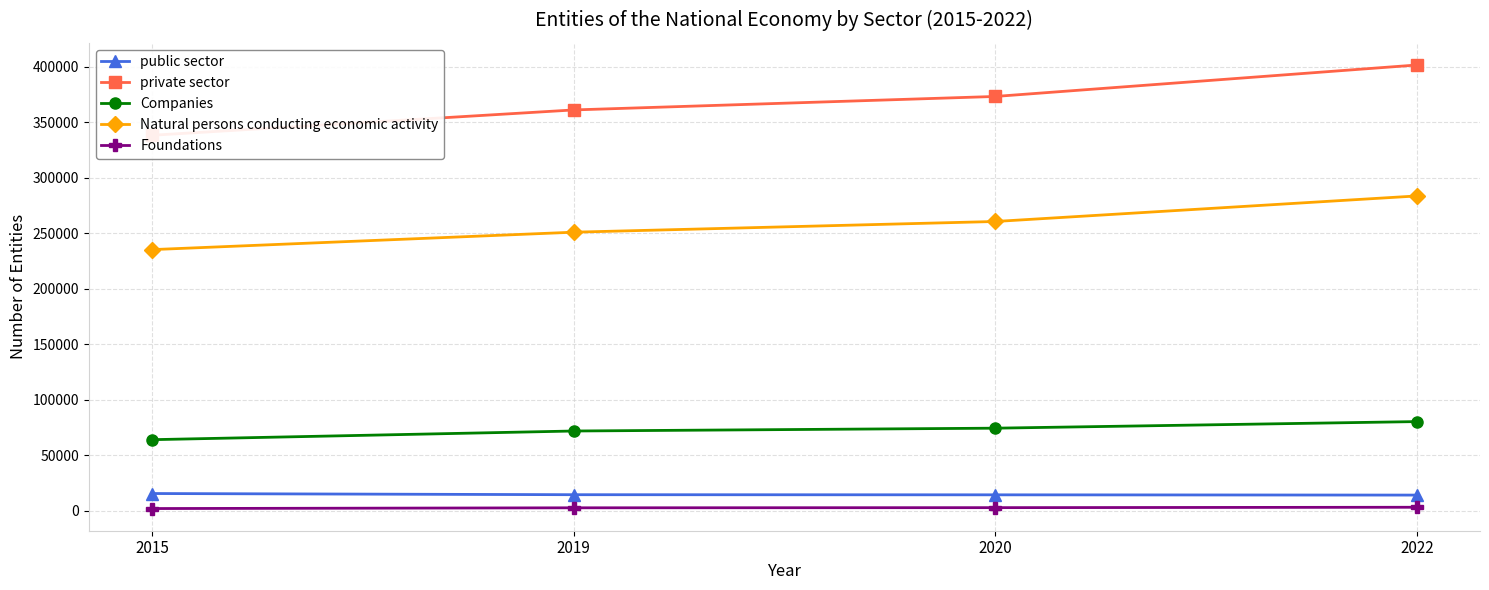

What is the value of the Foundations point at the 3rd from the left?

2876